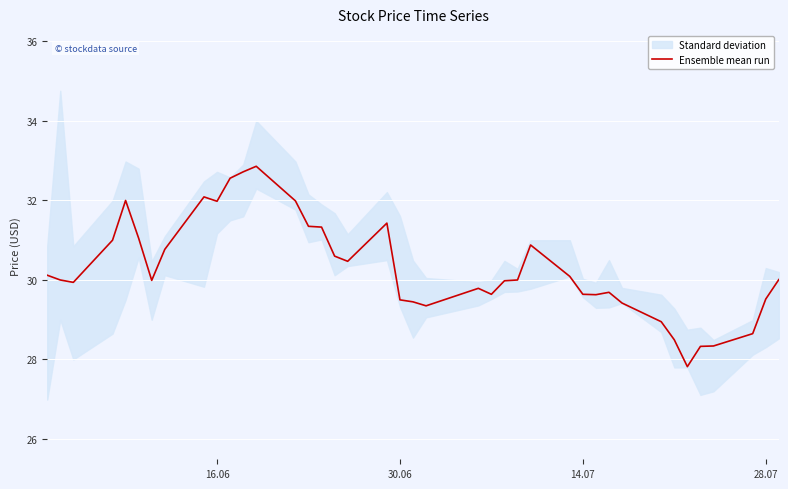

The value of Ensemble mean run at 30.06 is 18.8. True or false?

False